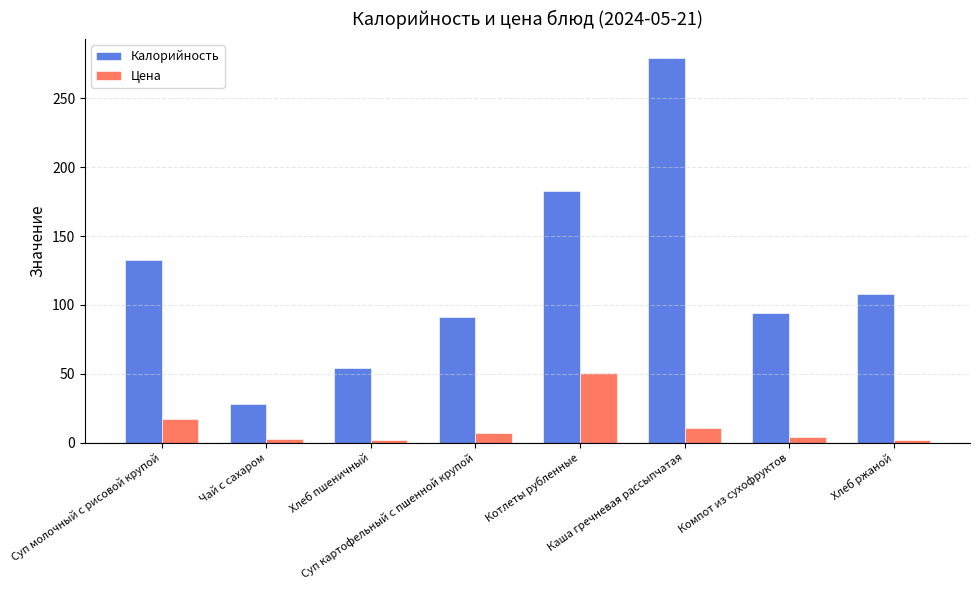

How many bars are there in total?

16